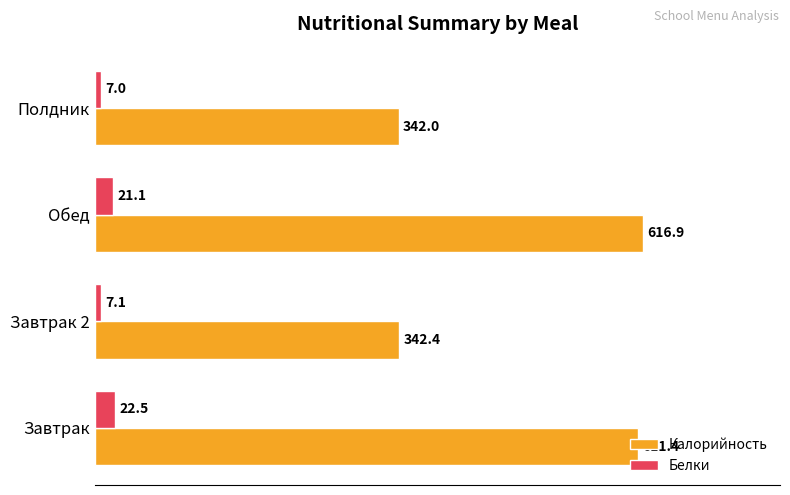

True or false: Калорийность has a value of 342.4 at Завтрак 2.

True